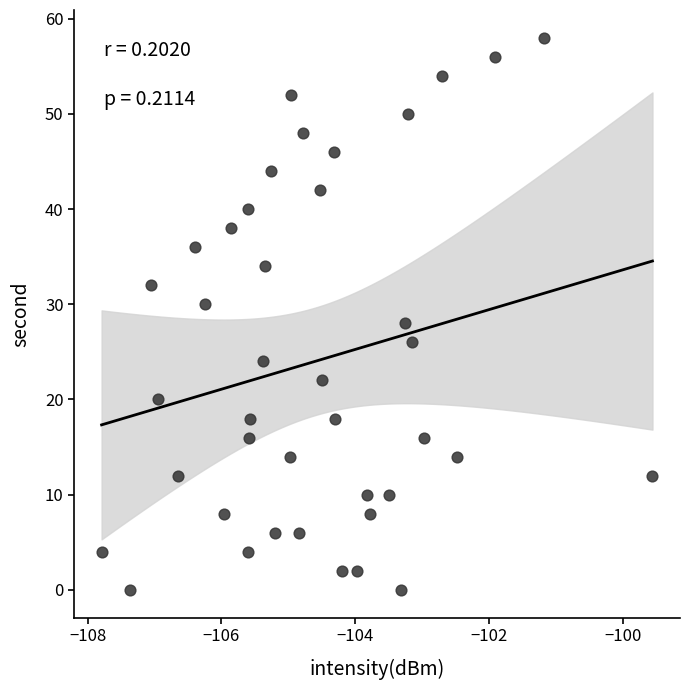

What is the range of Y values (max minus min)?

58